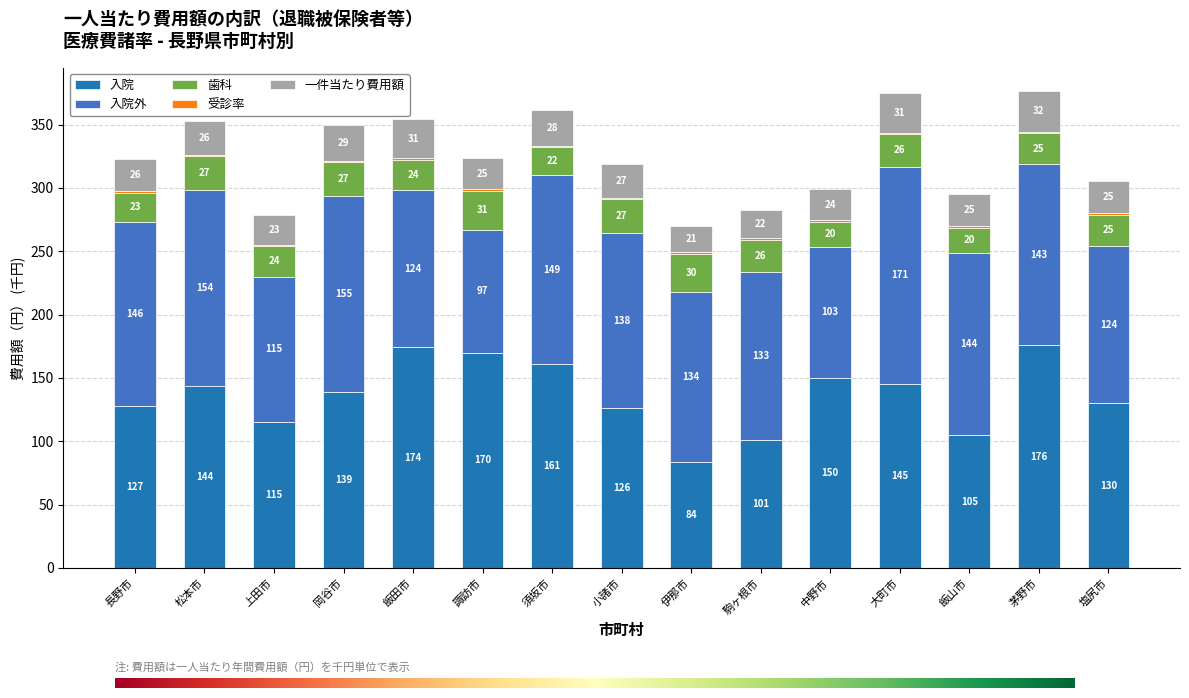

How many values in the 入院 series exceed 139?

8